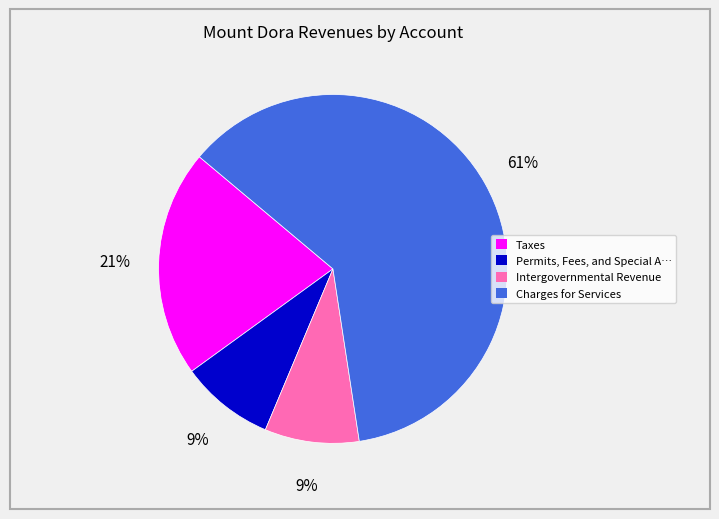

To the nearest percent, what is the average slice percentage?

25%